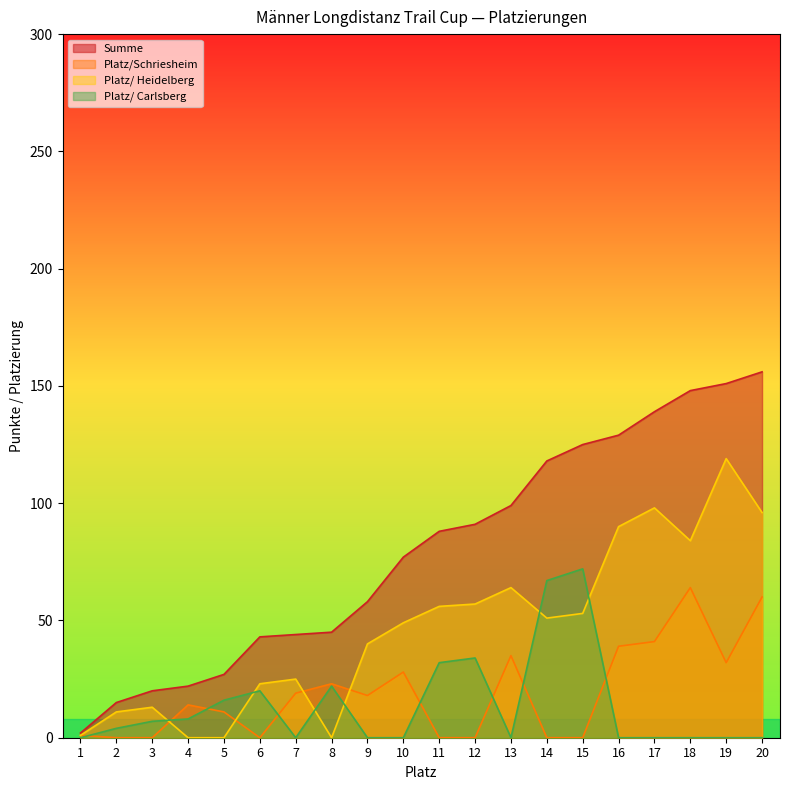

Reading right to left, what are all the values shown in this chart?

Summe: 20=156	19=151	18=148	17=139	16=129	15=125	14=118	13=99	12=91	11=88	10=77	9=58	8=45	7=44	6=43	5=27	4=22	3=20	2=15	1=2
Platz/Schriesheim: 20=60	19=32	18=64	17=41	16=39	15=0	14=0	13=35	12=0	11=0	10=28	9=18	8=23	7=19	6=0	5=11	4=14	3=0	2=0	1=1
Platz/ Heidelberg: 20=96	19=119	18=84	17=98	16=90	15=53	14=51	13=64	12=57	11=56	10=49	9=40	8=0	7=25	6=23	5=0	4=0	3=13	2=11	1=1
Platz/ Carlsberg: 20=0	19=0	18=0	17=0	16=0	15=72	14=67	13=0	12=34	11=32	10=0	9=0	8=22	7=0	6=20	5=16	4=8	3=7	2=4	1=0